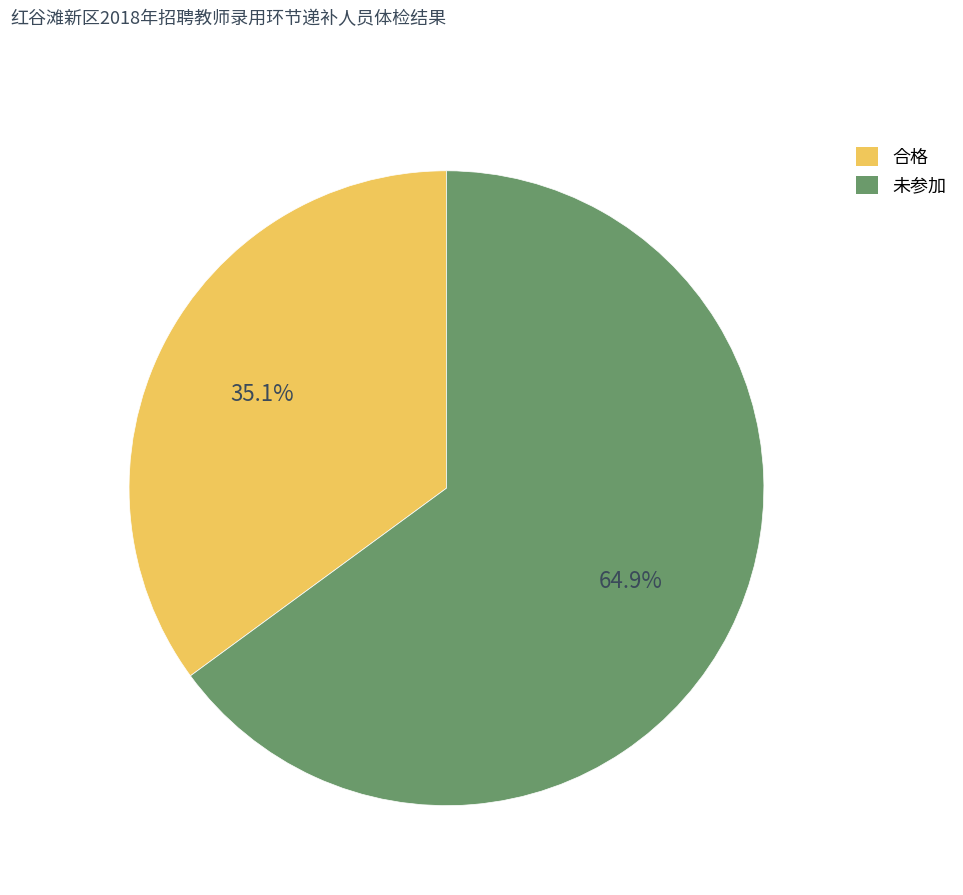

Count the number of slices in the pie.

2